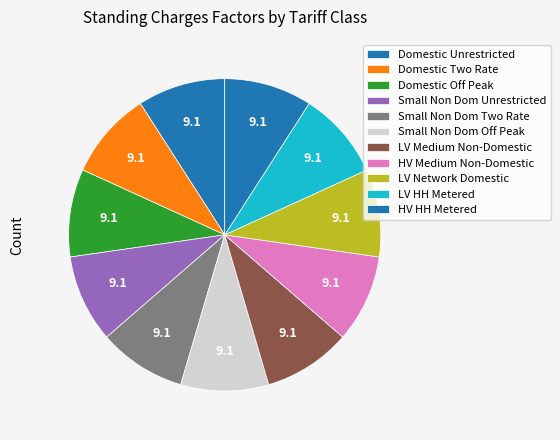

How many segments does this pie chart have?

11